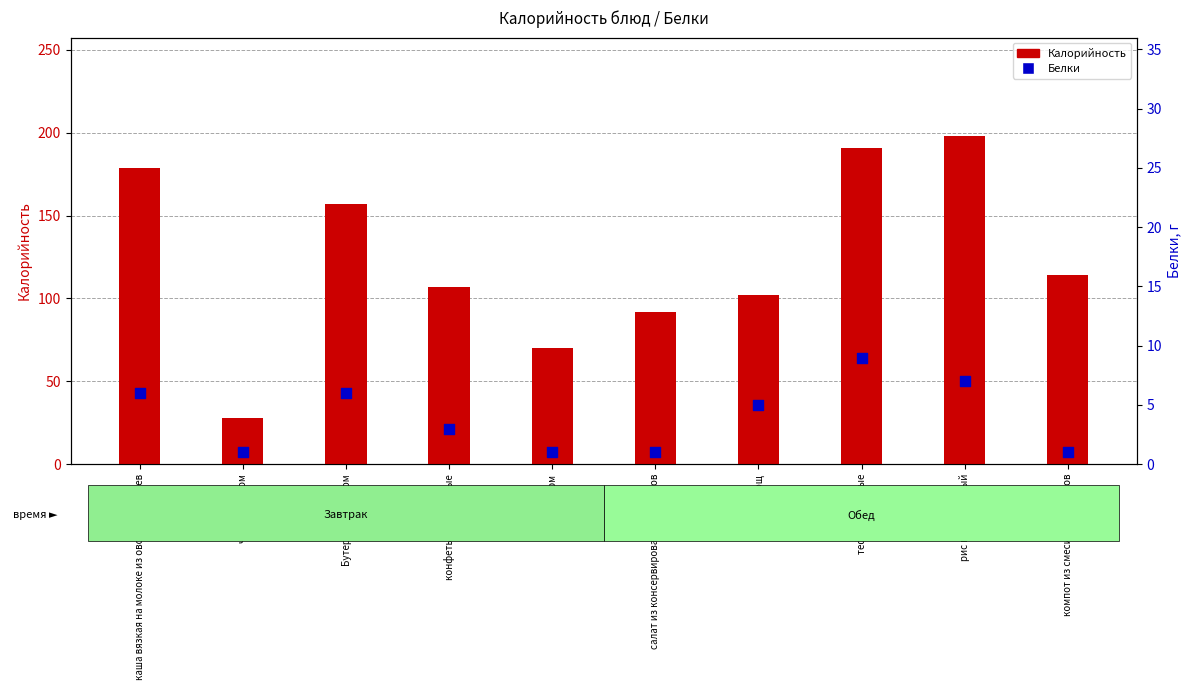

Is the value of Калорийность at компот из смеси сухофруктов greater than the value of Белки at изюм?

Yes